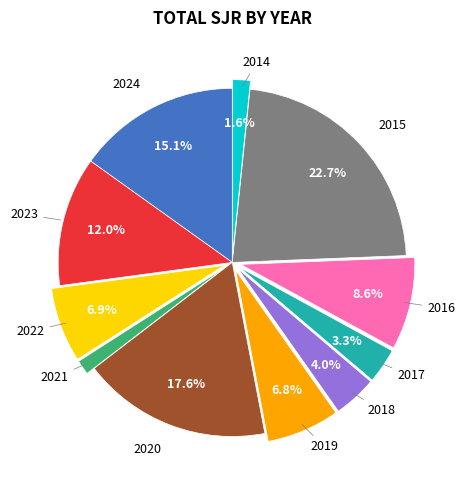

How much of the chart is everything except 2019?

93.2%